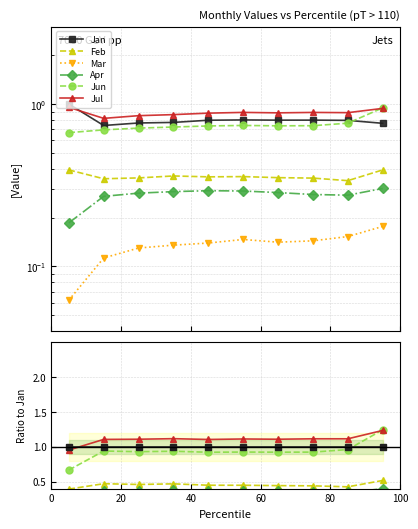

Is the value of Apr at 40 greater than the value of Jan at 9?

No